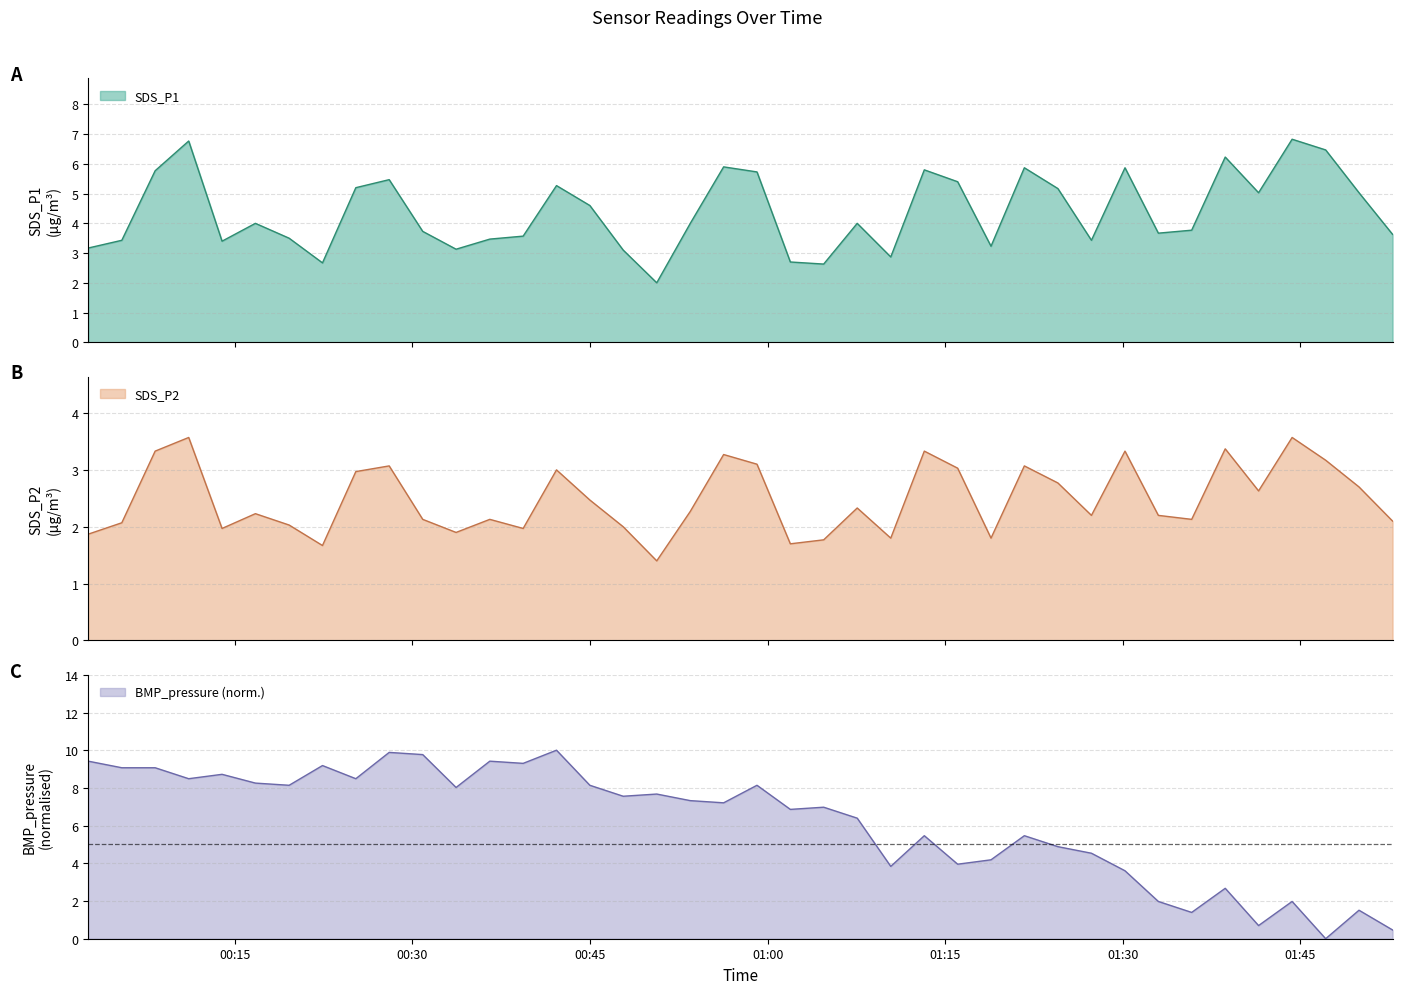

Where is the first local minimum for BMP_pressure?

2023/11/27 00:11:06